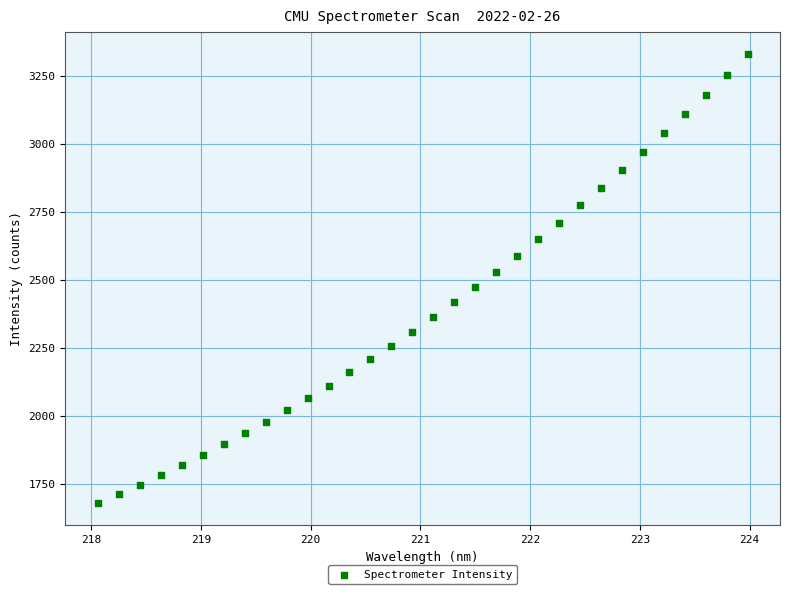

What is the range of X values (max minus min)?

5.9